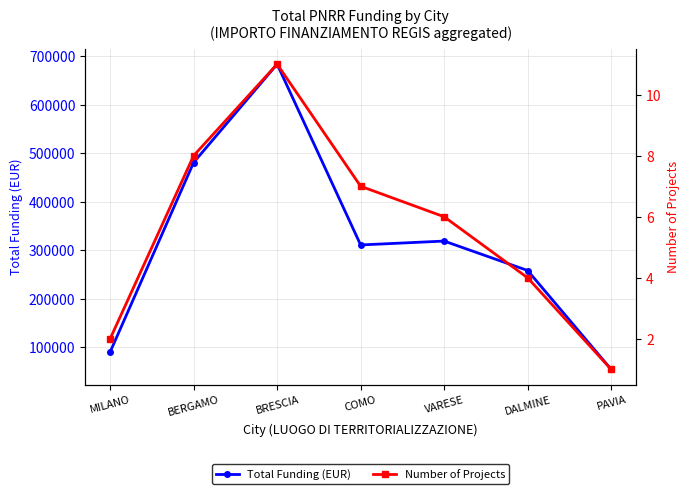

Reading left to right, extract all data points from this chart.

Total Funding (EUR): 90268.6	480979.0	683721.7	311086.9	319069.1	258386.7	54577.6
Number of Projects: 2.0	8.0	11.0	7.0	6.0	4.0	1.0